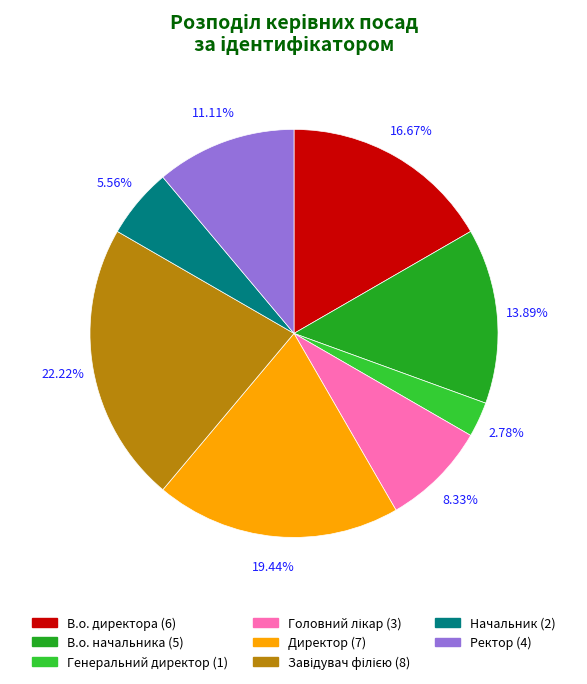

What portion of the pie excludes Начальник?

94.4%